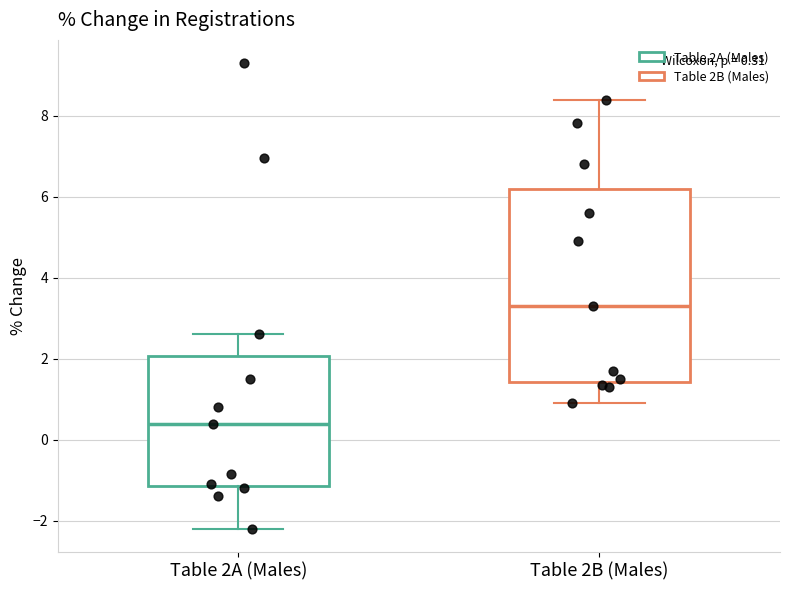

Comparing the boxes themselves (not the whiskers), which one is the tallest?

Table 2B (Males)